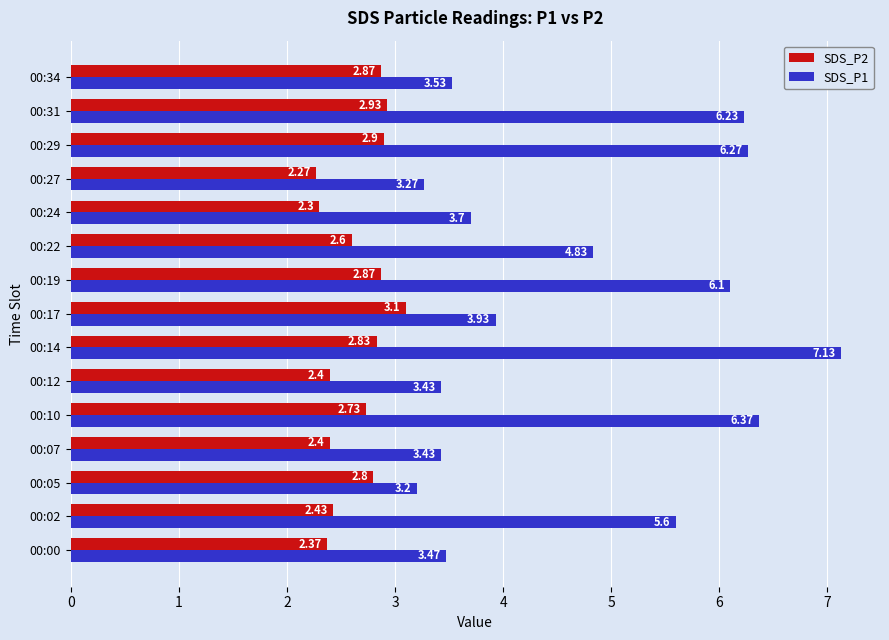

At which category does the chart reach its peak across all series?

00:14